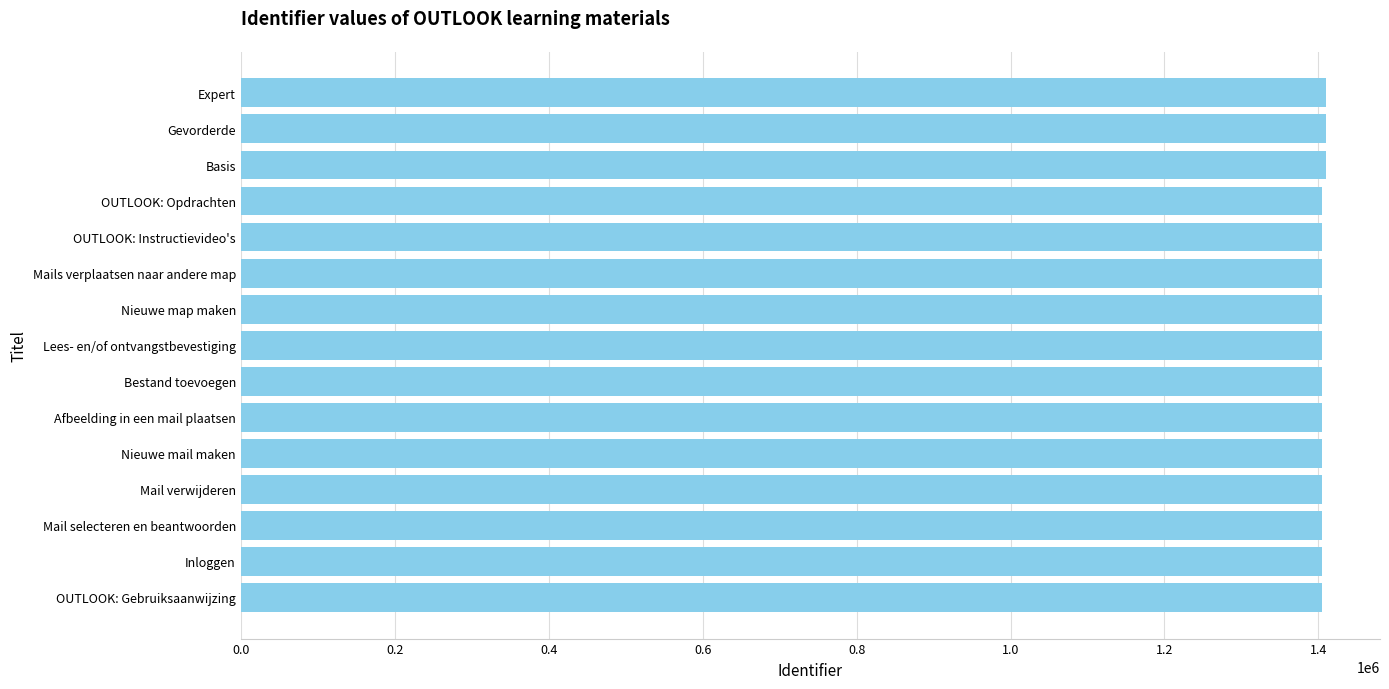

What value does the data have at Afbeelding in een mail plaatsen?

1404431